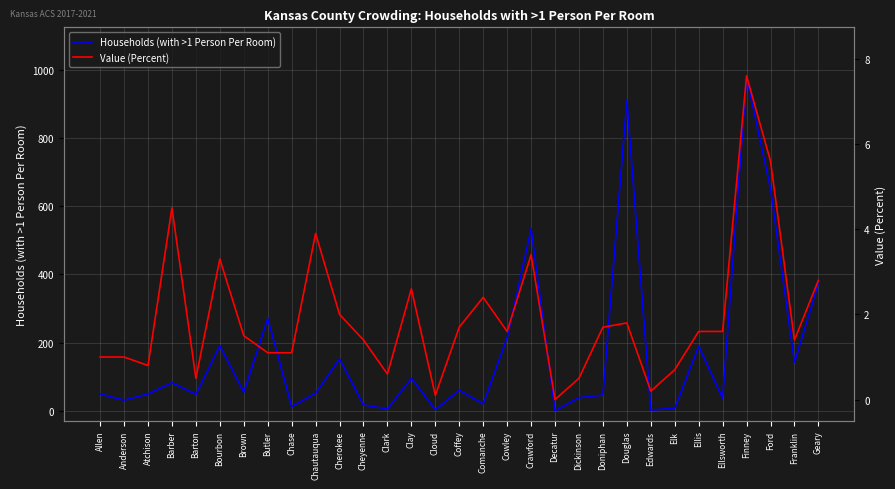

Which category has the lowest value across all series?

Decatur